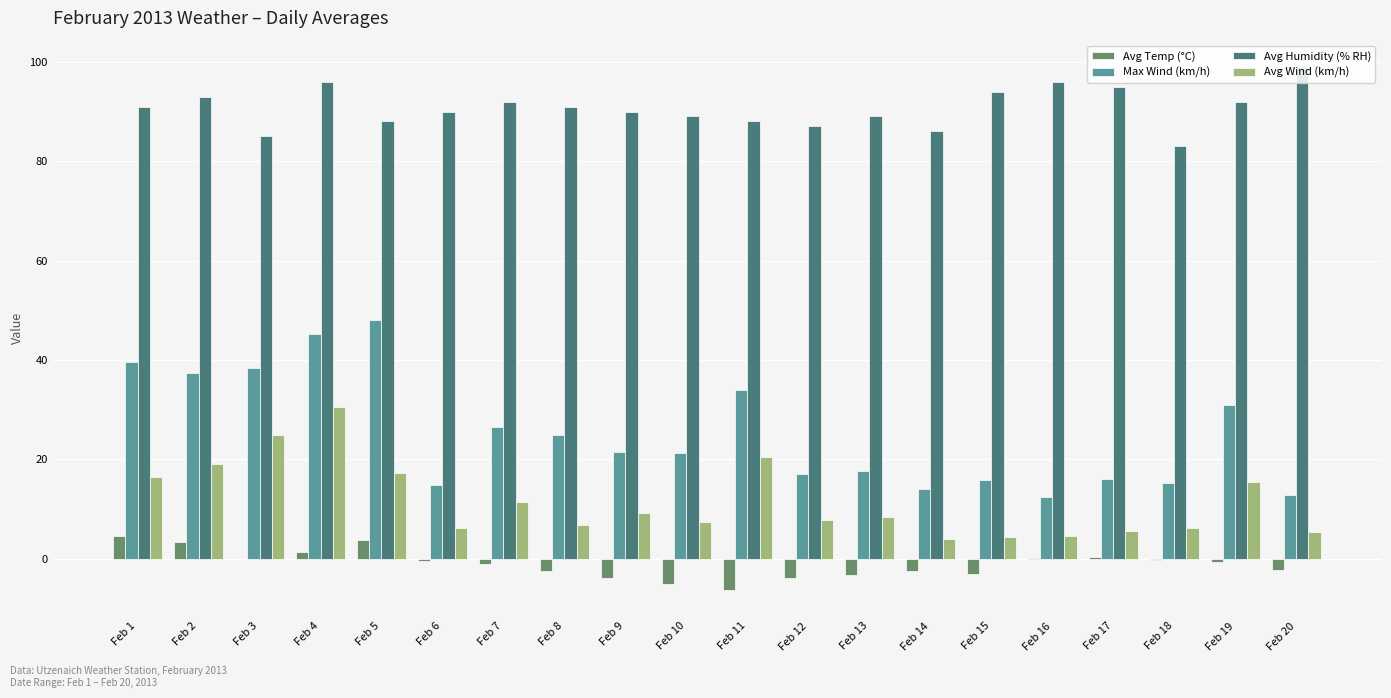

Which series has the widest spread of values?

Max Wind (km/h)